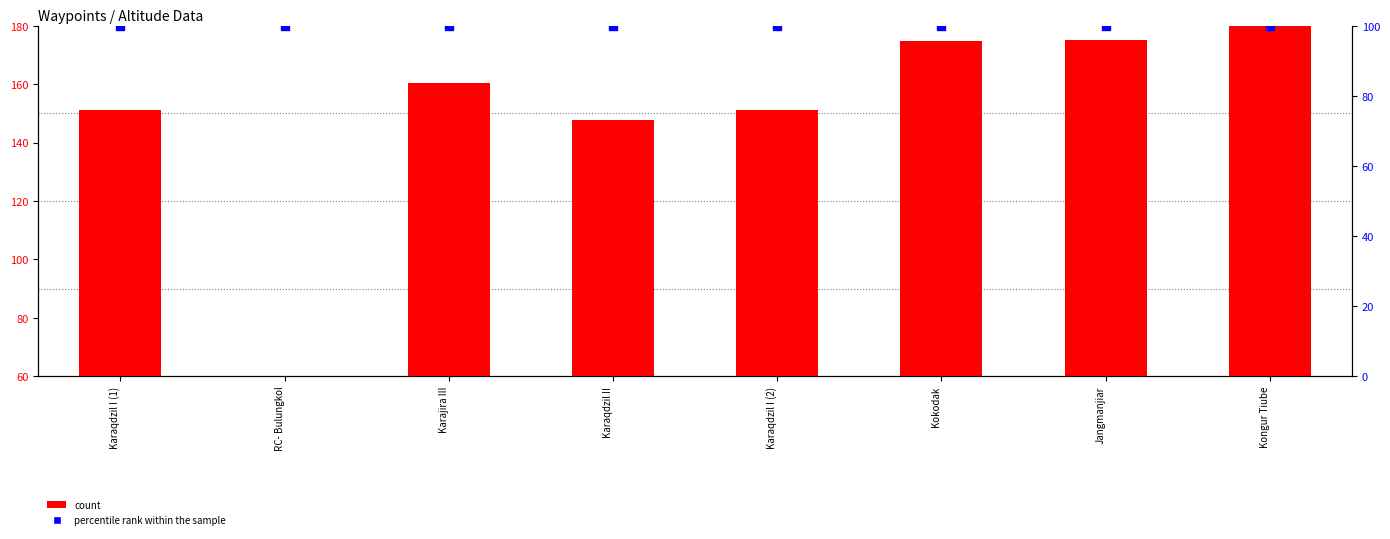

Which series has the largest total across all categories?

Elevation (scaled)